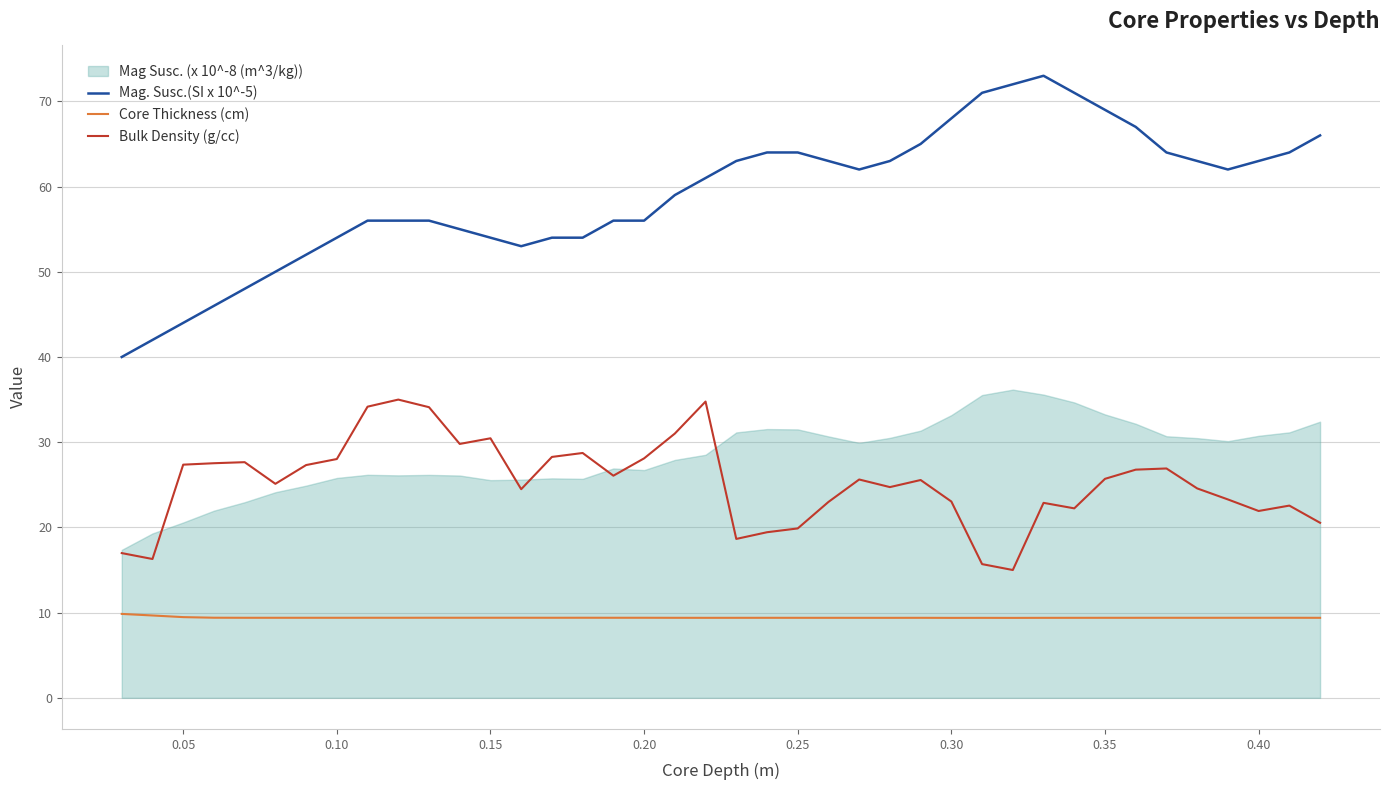

What is the maximum value for Bulk Density (g/cc)?

35.0